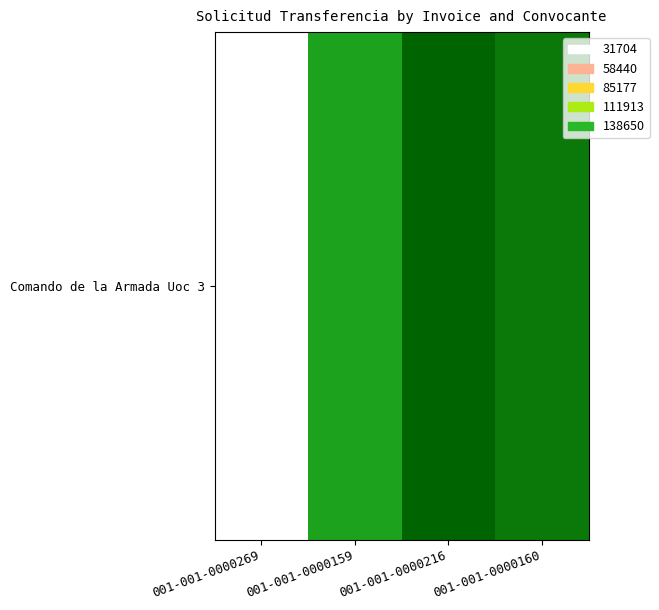

List the labels in order of value, largest first.

001-001-0000216, 001-001-0000160, 001-001-0000159, 001-001-0000269